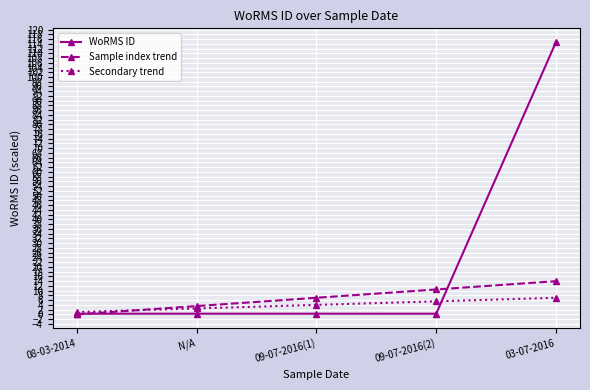

At which label does Sample index trend reach its minimum?

08-03-2014